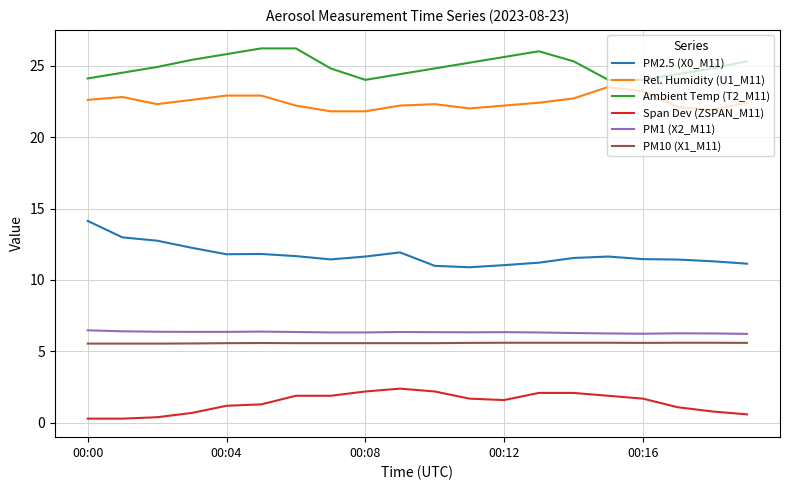

True or false: PM1 (X2_M11) and PM2.5 (X0_M11) intersect in this chart.

False